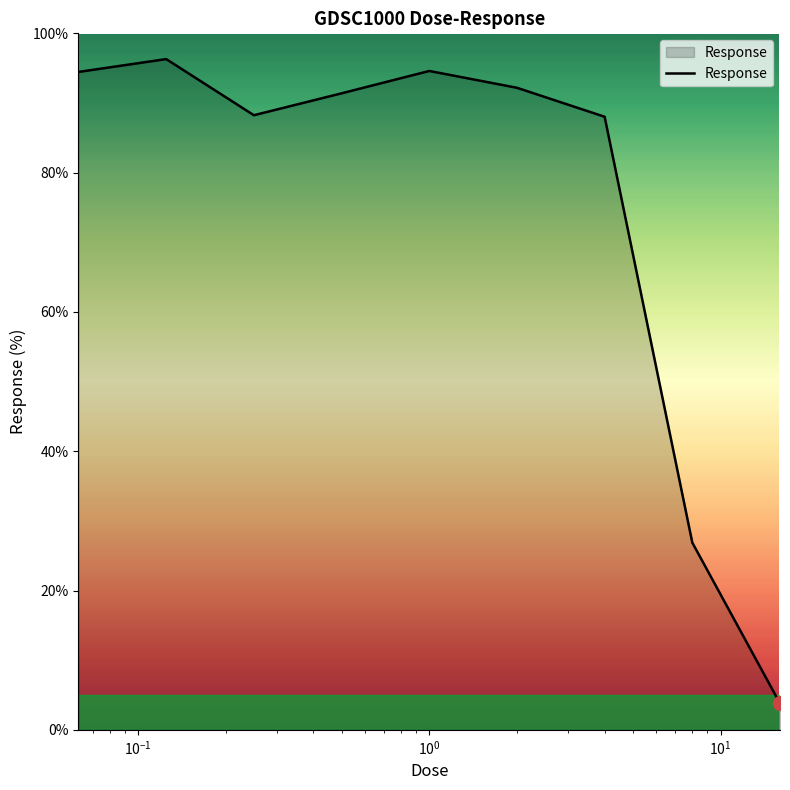

What is the minimum value shown in the chart?

3.8